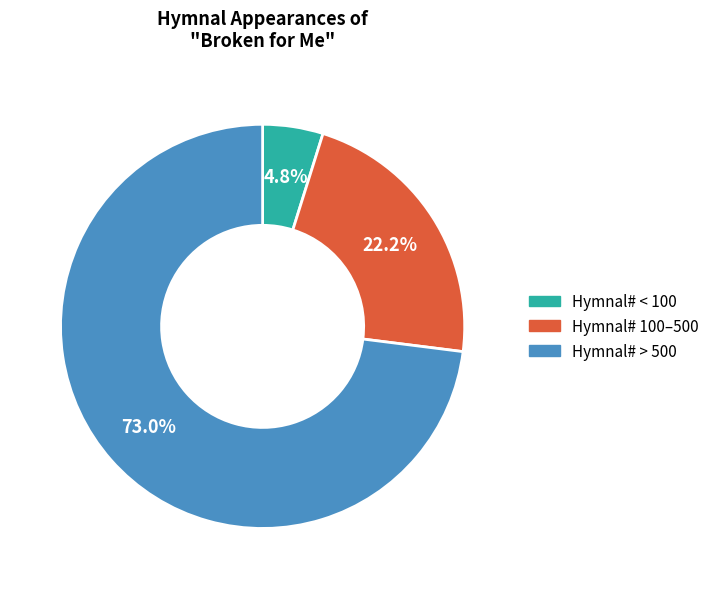

Is there a majority slice in this chart?

Yes